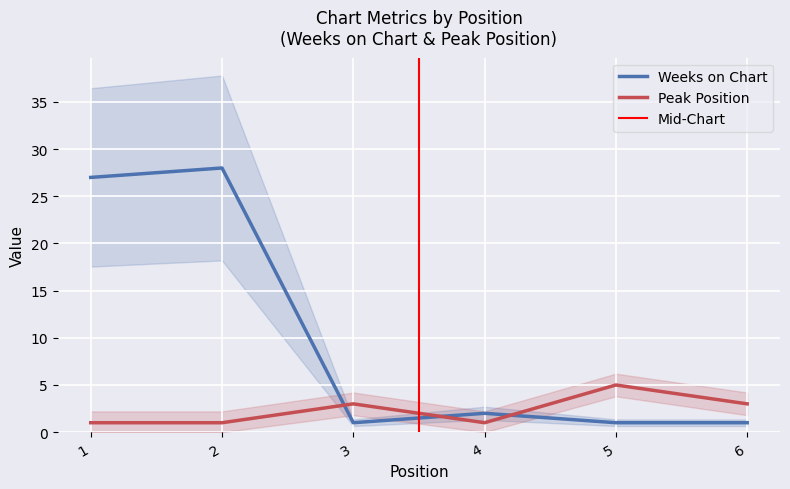

Reading left to right, what are all the values shown in this chart?

Weeks on Chart: 1=27	2=28	3=1	4=2	5=1	6=1
Peak Position: 1=1	2=1	3=3	4=1	5=5	6=3